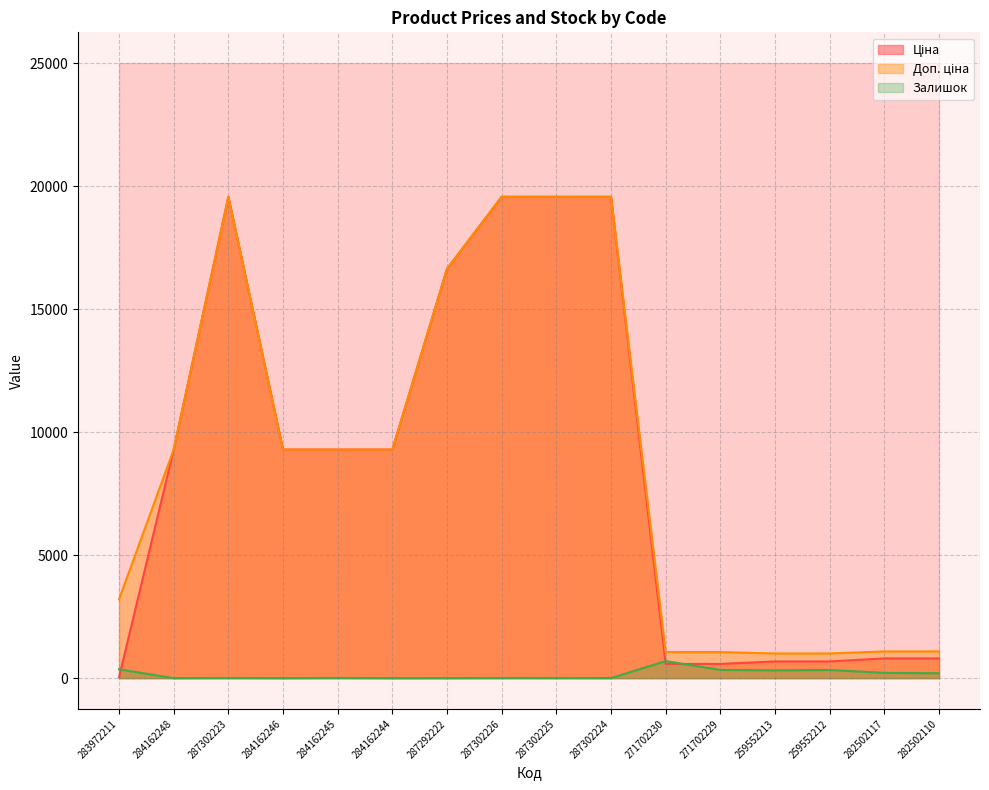

At how many categories does at least one series exceed 6732?

9